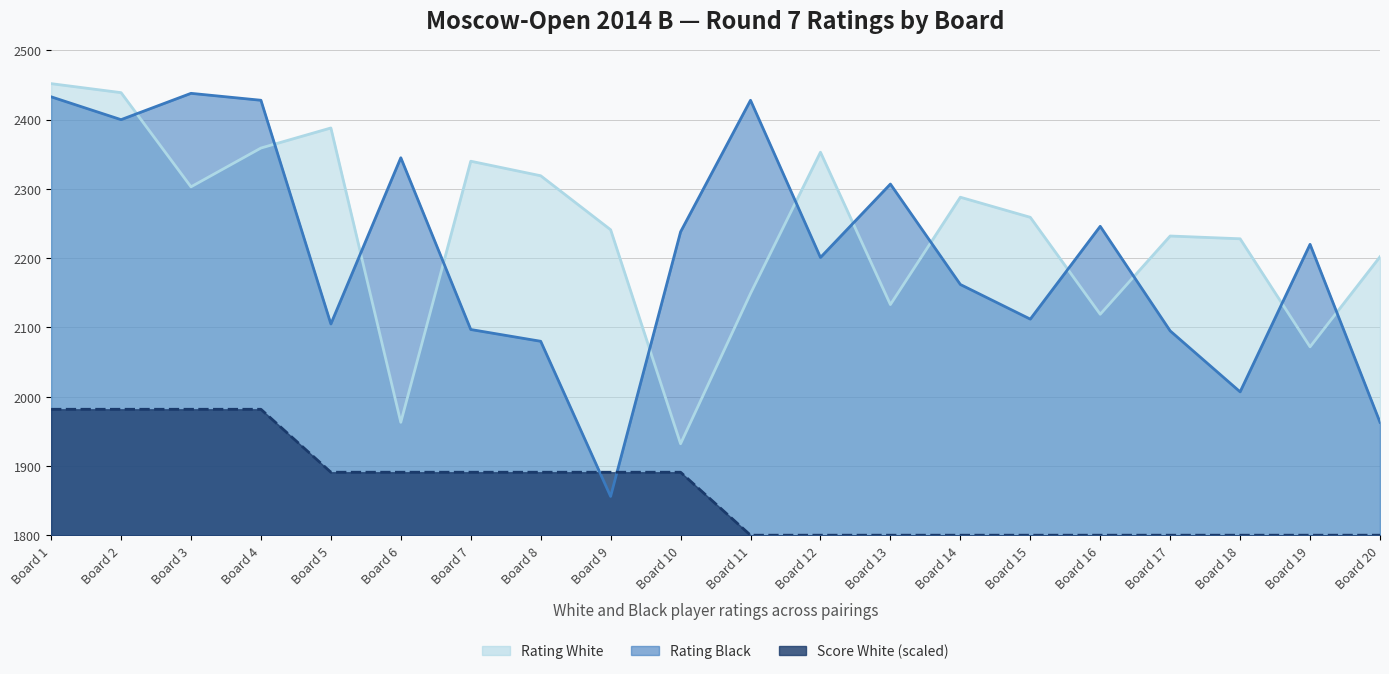

What is the difference between the highest and lowest values at Board 8?

428.1